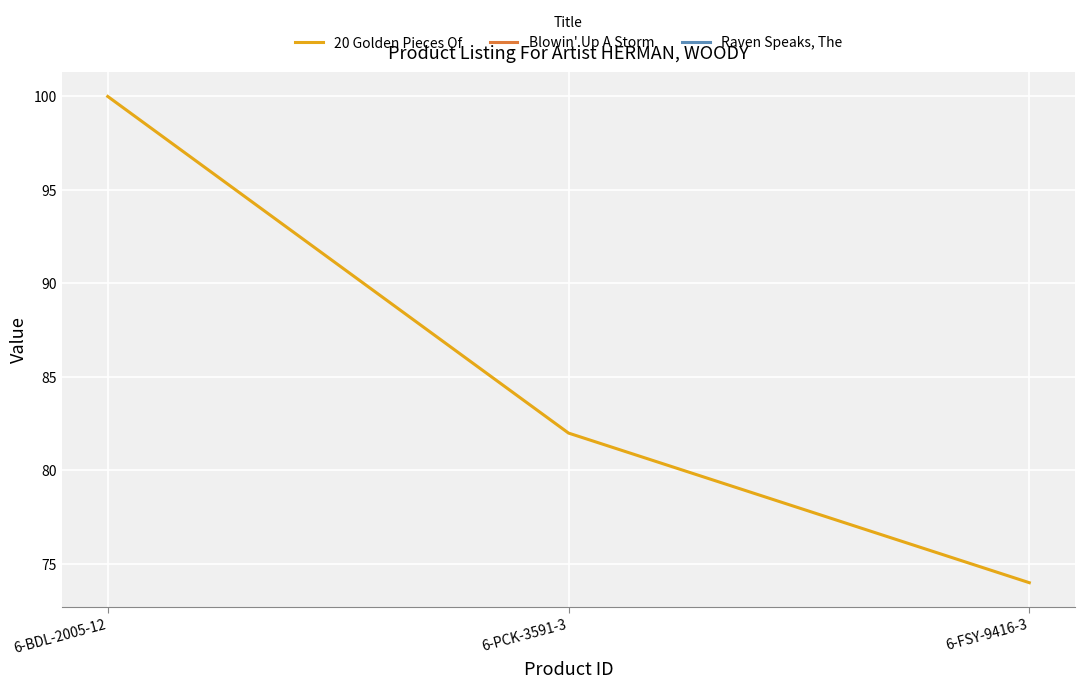

The chart shows a value of 74 at 6-FSY-9416-3. True or false?

True